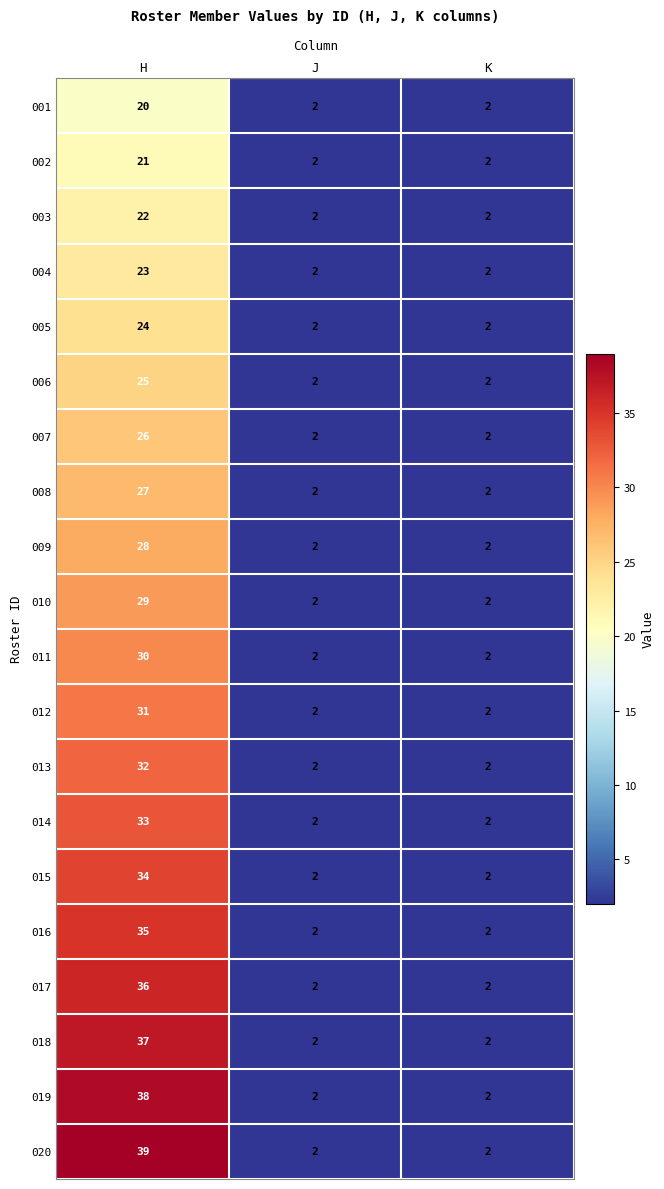

Is it true that 009 equals 48 at H?

False